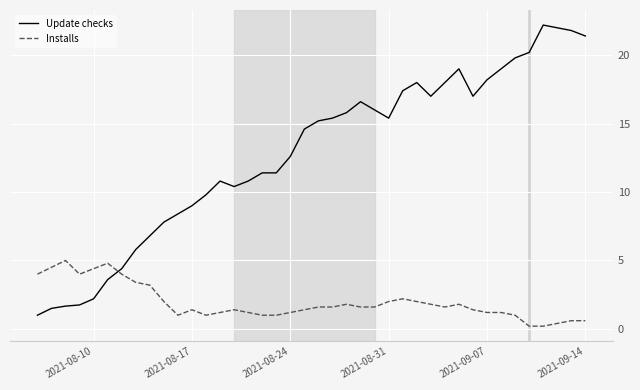

Which series has the widest spread of values?

Update checks